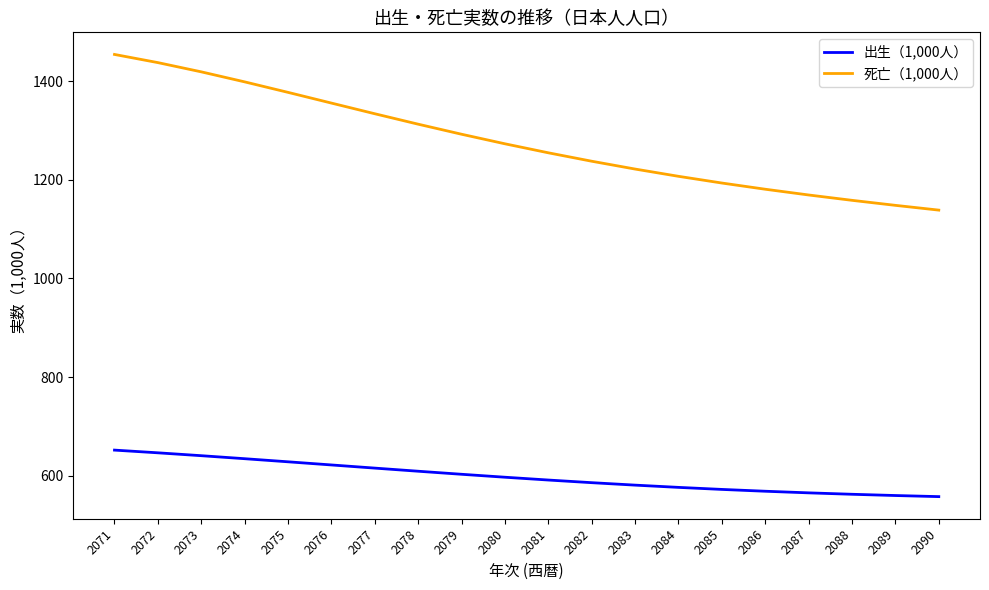

What is the difference between the second highest and minimum values in the 出生（1,000人） series?

88.8